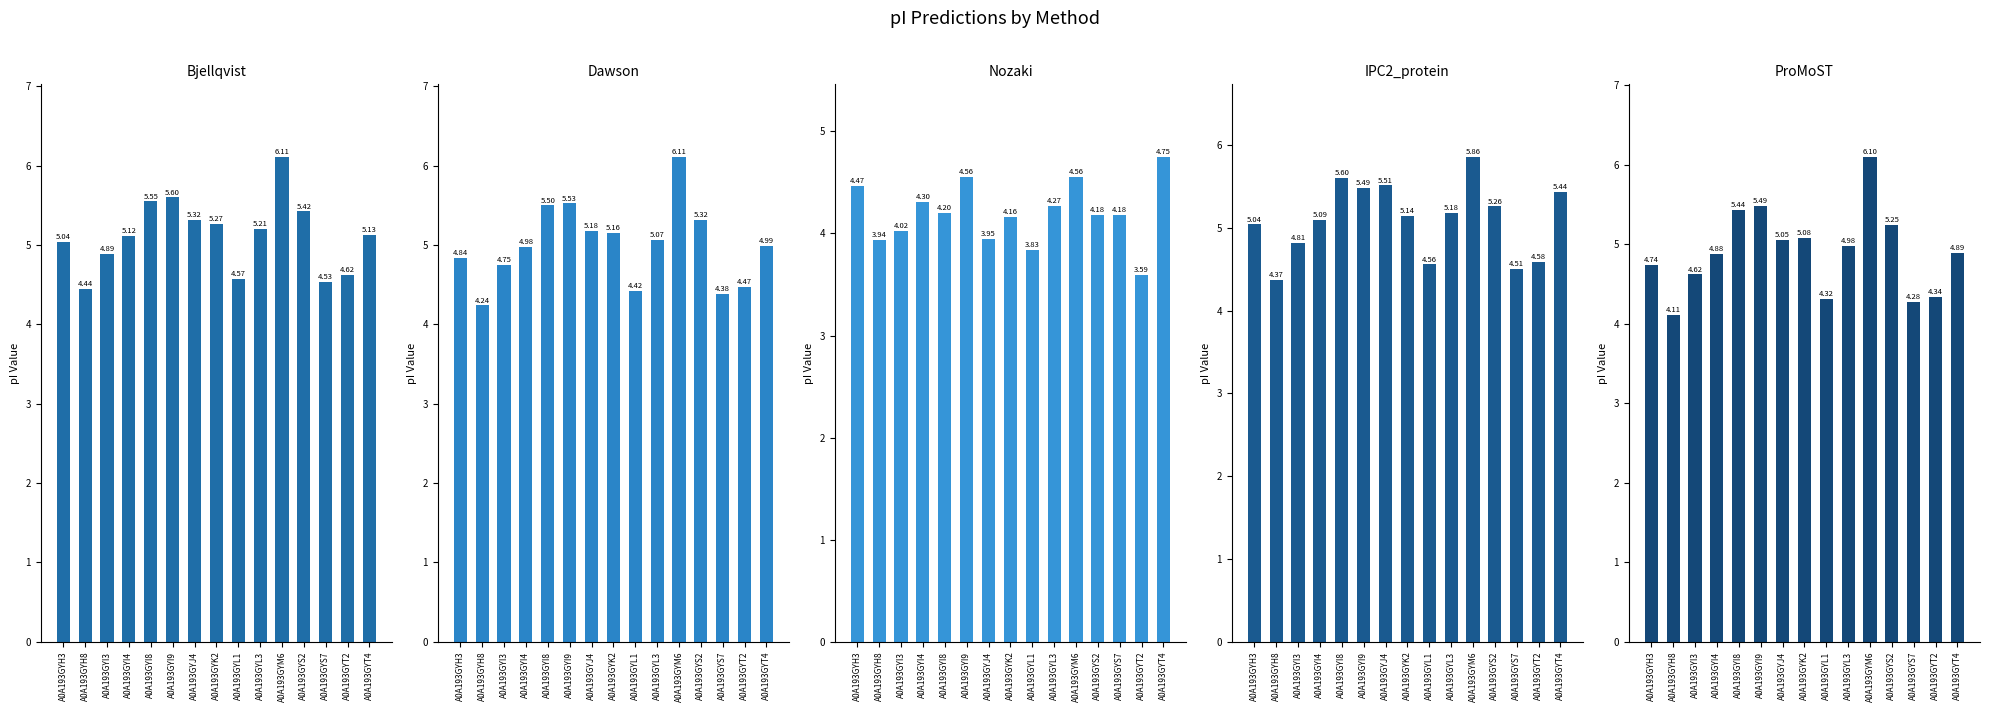

Reading left to right, list all the values displayed in this chart.

Bjellqvist: A0A193GYH3=5.0	A0A193GYH8=4.4	A0A193GYI3=4.9	A0A193GYI4=5.1	A0A193GYI8=5.5	A0A193GYI9=5.6	A0A193GYJ4=5.3	A0A193GYK2=5.3	A0A193GYL1=4.6	A0A193GYL3=5.2	A0A193GYM6=6.1	A0A193GYS2=5.4	A0A193GYS7=4.5	A0A193GYT2=4.6	A0A193GYT4=5.1
Dawson: A0A193GYH3=4.8	A0A193GYH8=4.2	A0A193GYI3=4.7	A0A193GYI4=5.0	A0A193GYI8=5.5	A0A193GYI9=5.5	A0A193GYJ4=5.2	A0A193GYK2=5.2	A0A193GYL1=4.4	A0A193GYL3=5.1	A0A193GYM6=6.1	A0A193GYS2=5.3	A0A193GYS7=4.4	A0A193GYT2=4.5	A0A193GYT4=5.0
Nozaki: A0A193GYH3=4.5	A0A193GYH8=3.9	A0A193GYI3=4.0	A0A193GYI4=4.3	A0A193GYI8=4.2	A0A193GYI9=4.6	A0A193GYJ4=3.9	A0A193GYK2=4.2	A0A193GYL1=3.8	A0A193GYL3=4.3	A0A193GYM6=4.6	A0A193GYS2=4.2	A0A193GYS7=4.2	A0A193GYT2=3.6	A0A193GYT4=4.7
IPC2_protein: A0A193GYH3=5.0	A0A193GYH8=4.4	A0A193GYI3=4.8	A0A193GYI4=5.1	A0A193GYI8=5.6	A0A193GYI9=5.5	A0A193GYJ4=5.5	A0A193GYK2=5.1	A0A193GYL1=4.6	A0A193GYL3=5.2	A0A193GYM6=5.9	A0A193GYS2=5.3	A0A193GYS7=4.5	A0A193GYT2=4.6	A0A193GYT4=5.4
ProMoST: A0A193GYH3=4.7	A0A193GYH8=4.1	A0A193GYI3=4.6	A0A193GYI4=4.9	A0A193GYI8=5.4	A0A193GYI9=5.5	A0A193GYJ4=5.1	A0A193GYK2=5.1	A0A193GYL1=4.3	A0A193GYL3=5.0	A0A193GYM6=6.1	A0A193GYS2=5.2	A0A193GYS7=4.3	A0A193GYT2=4.3	A0A193GYT4=4.9